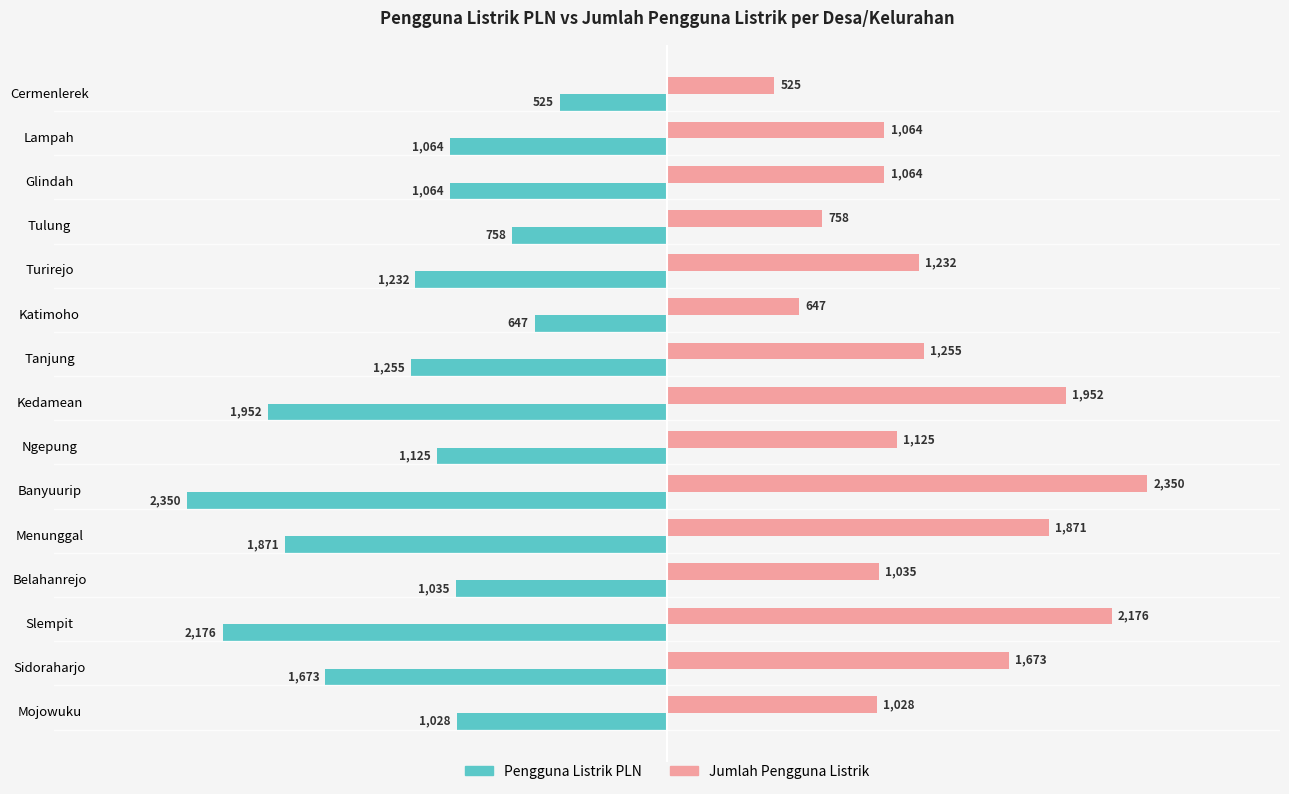

What is the spread (max minus min) of values at Cermenlerek?

1050